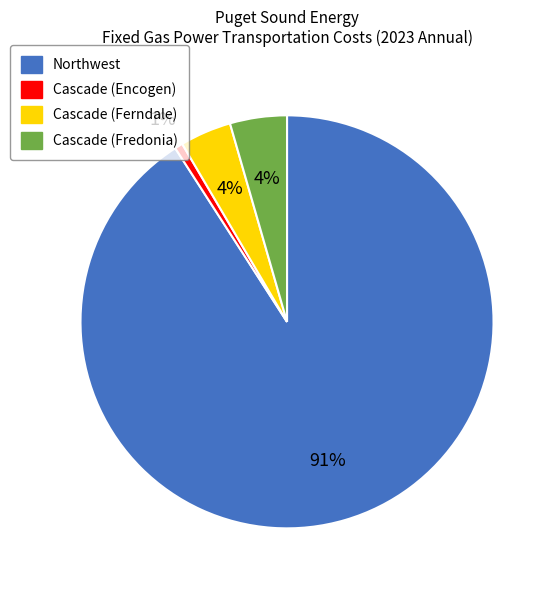

How many segments does this pie chart have?

4